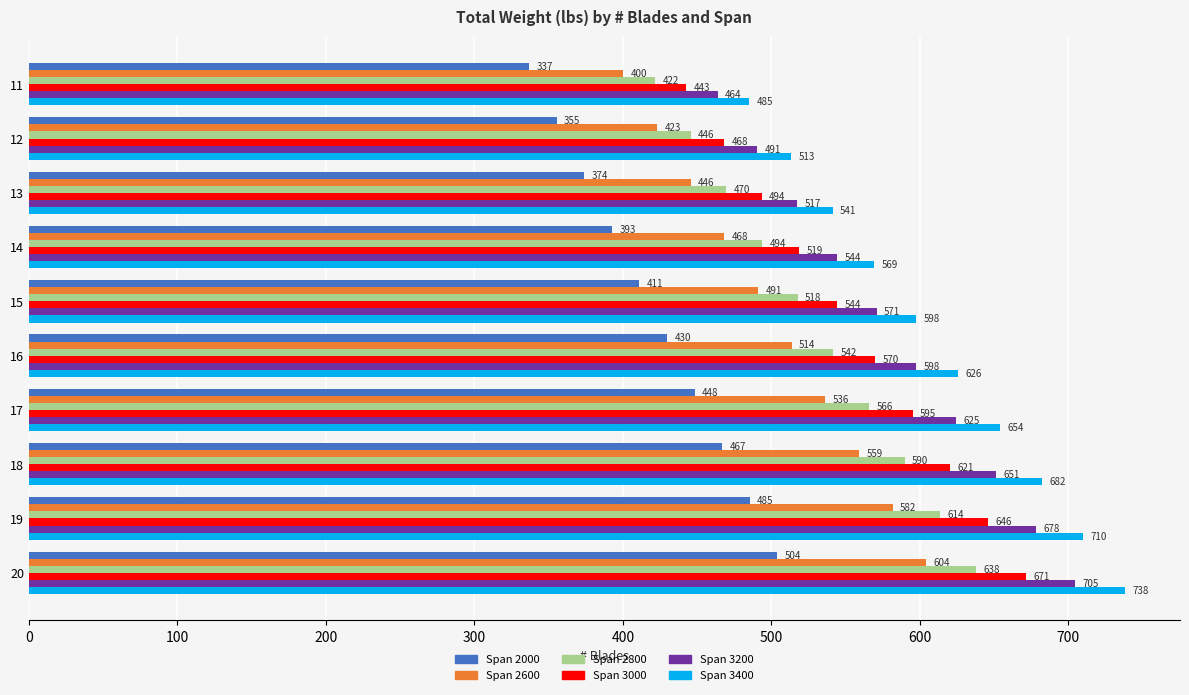

Is the value of Span 2000 at 17 greater than the value of Span 3400 at 16?

No